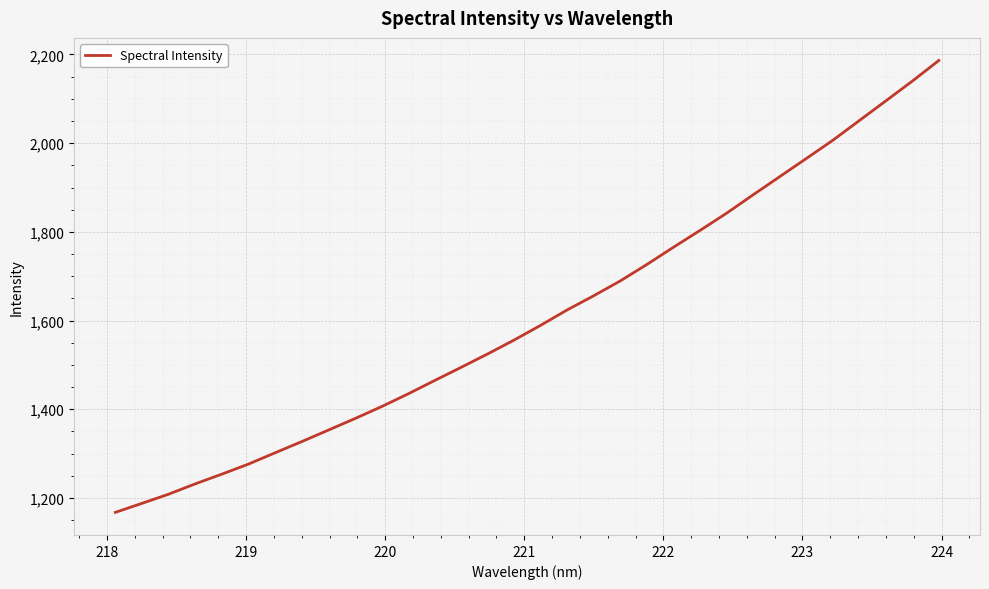

What is the maximum value shown in the chart?

2186.4